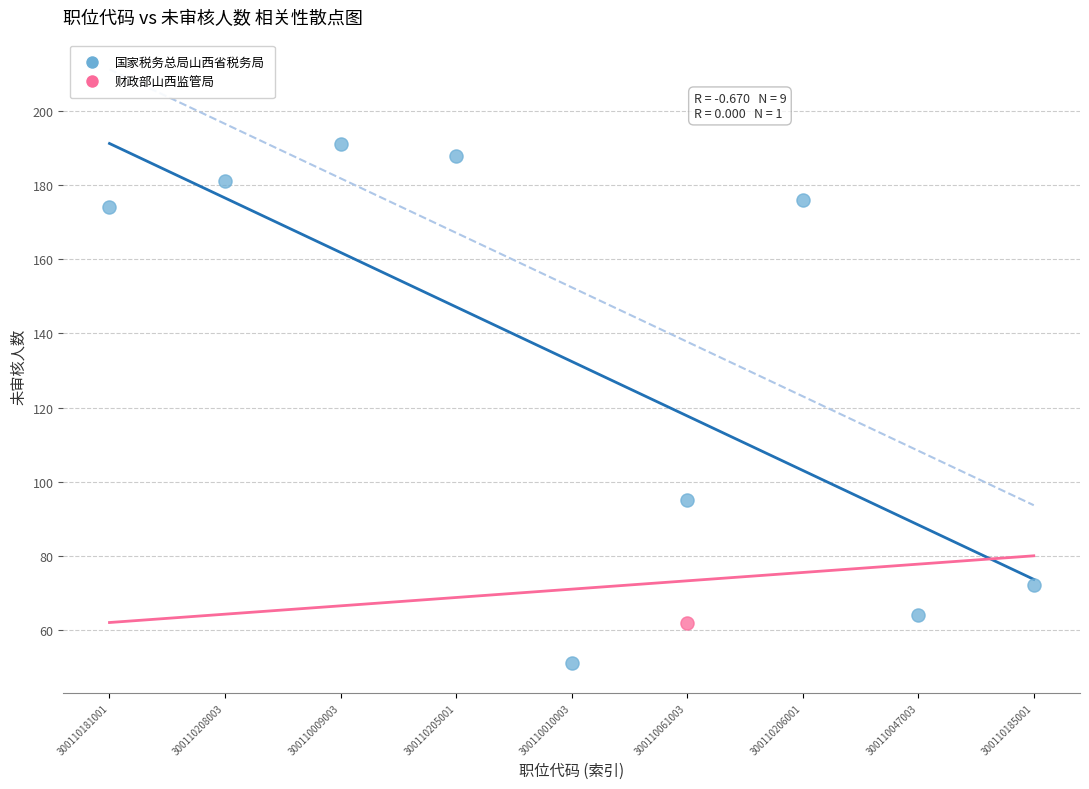

What are all the series names shown in the legend?

国家税务总局山西省税务局, 财政部山西监管局